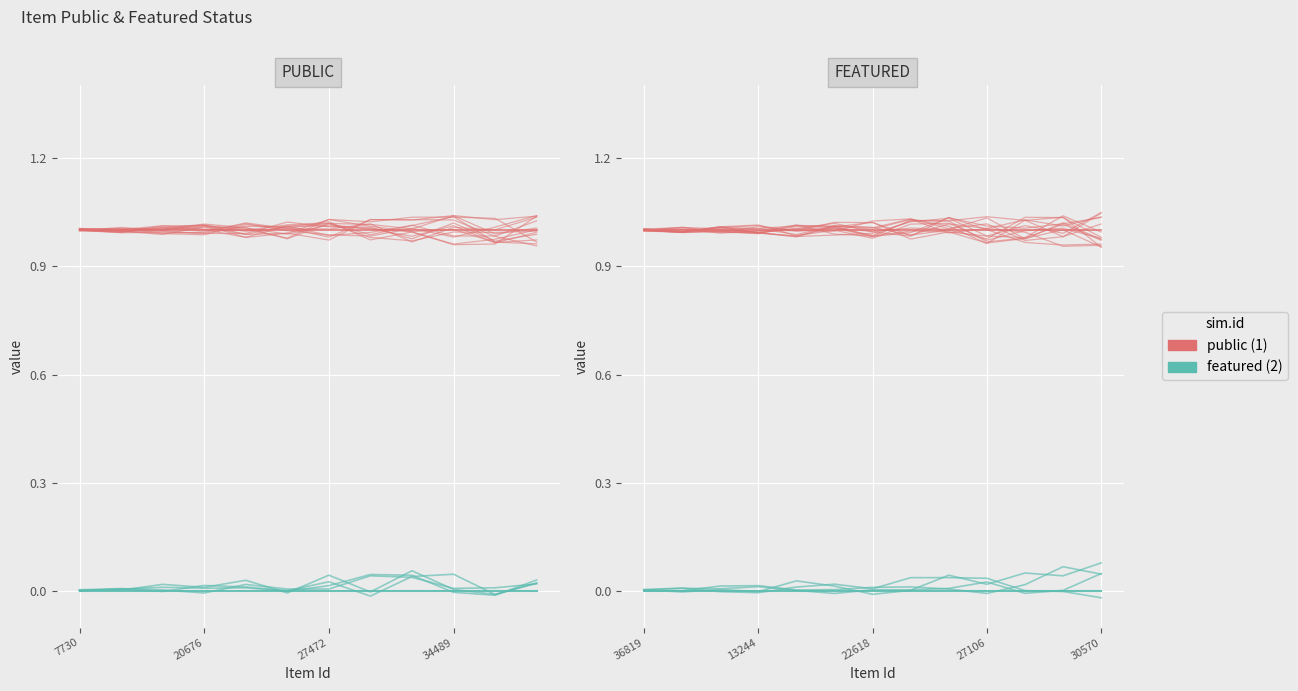

True or false: featured and public cross at least once.

False